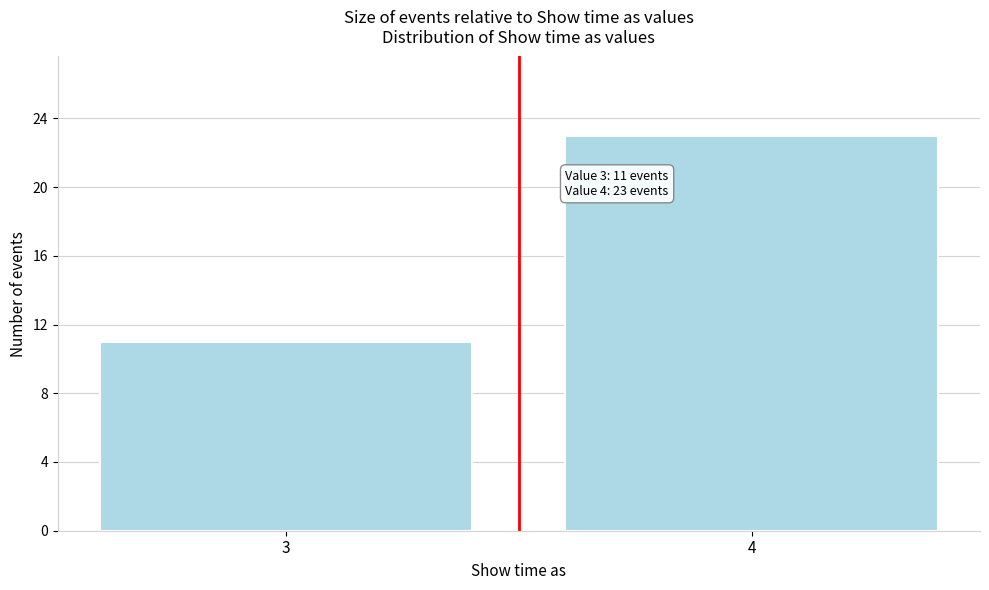

Reading left to right, list all the values displayed in this chart.

11	23